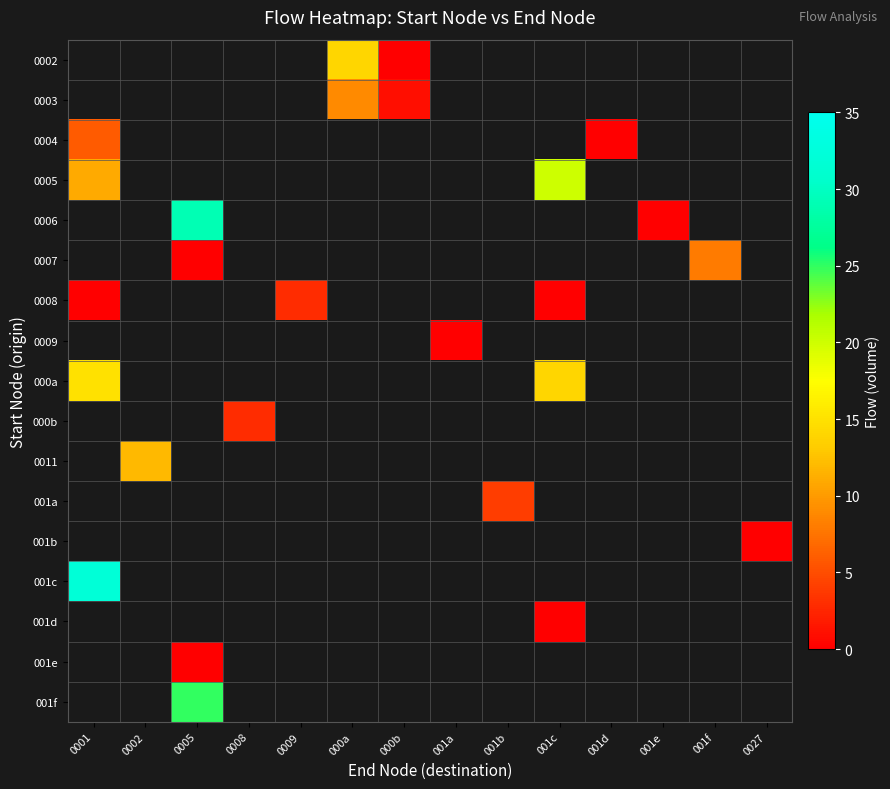

How many data points does each series have?

14